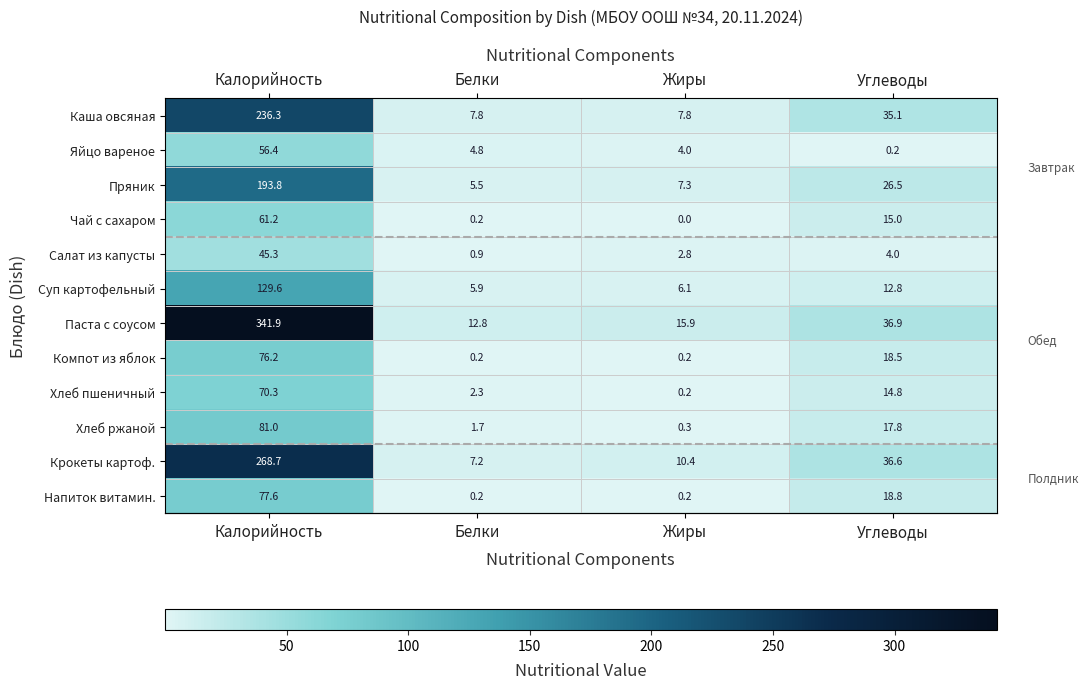

Count the number of categories in the chart.

4